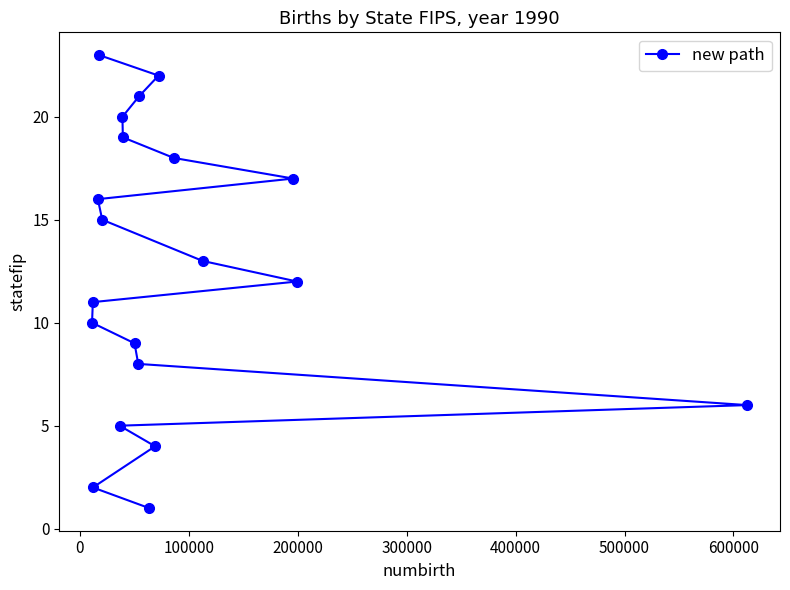

What is the difference between the maximum and minimum values?

22